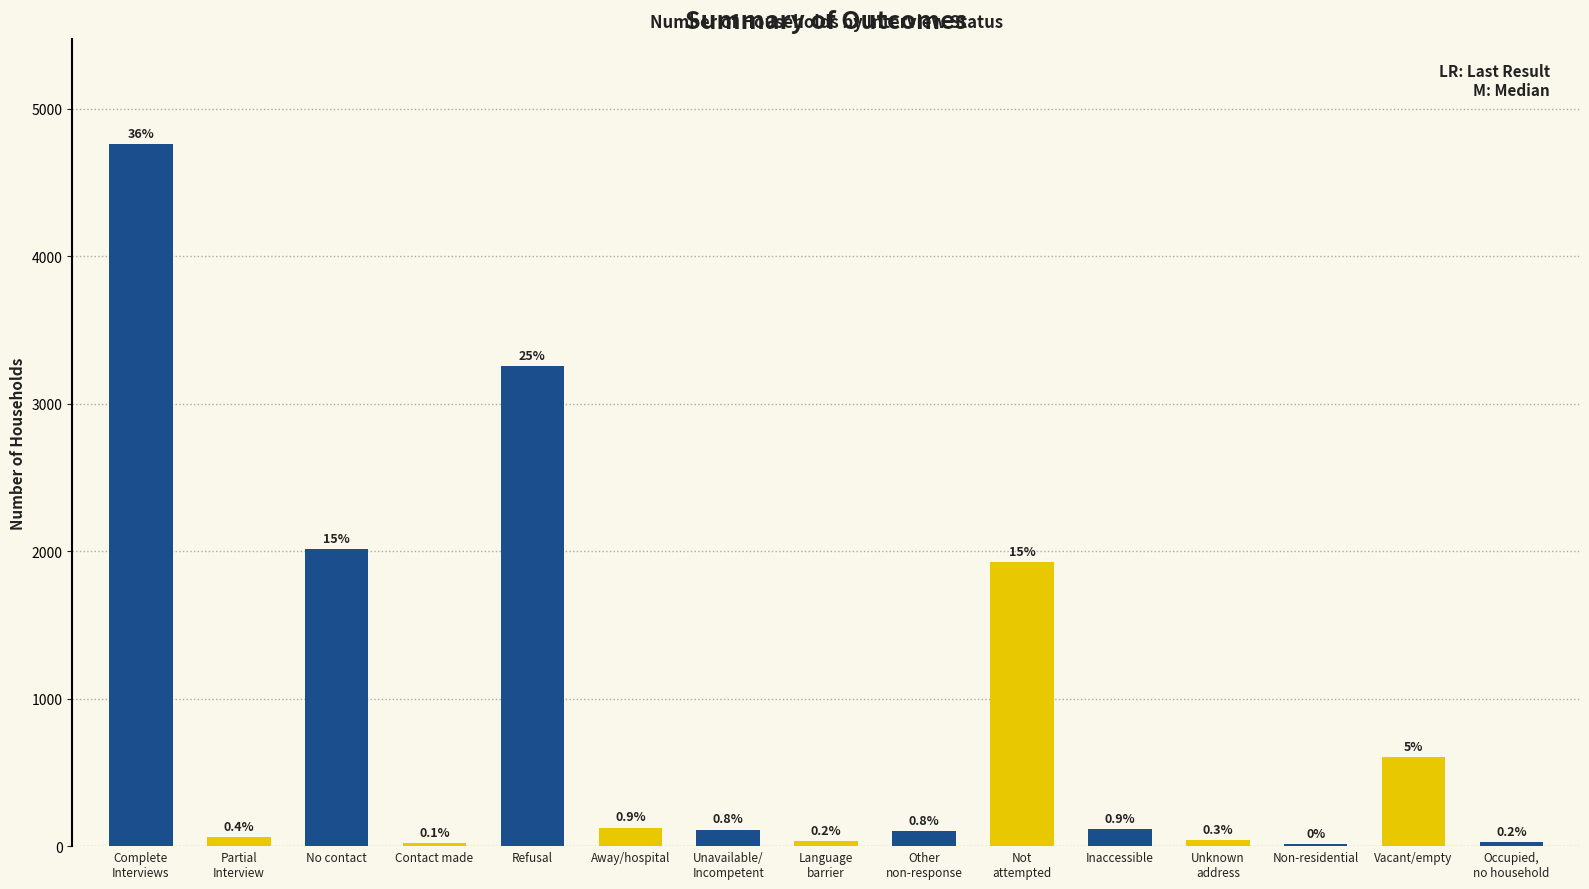

Rank the categories by value from highest to lowest.

Complete
Interviews, Refusal, No contact, Not
attempted, Vacant/empty, Away/hospital, Inaccessible, Unavailable/
Incompetent, Other
non-response, Partial
Interview, Unknown
address, Language
barrier, Occupied,
no household, Contact made, Non-residential